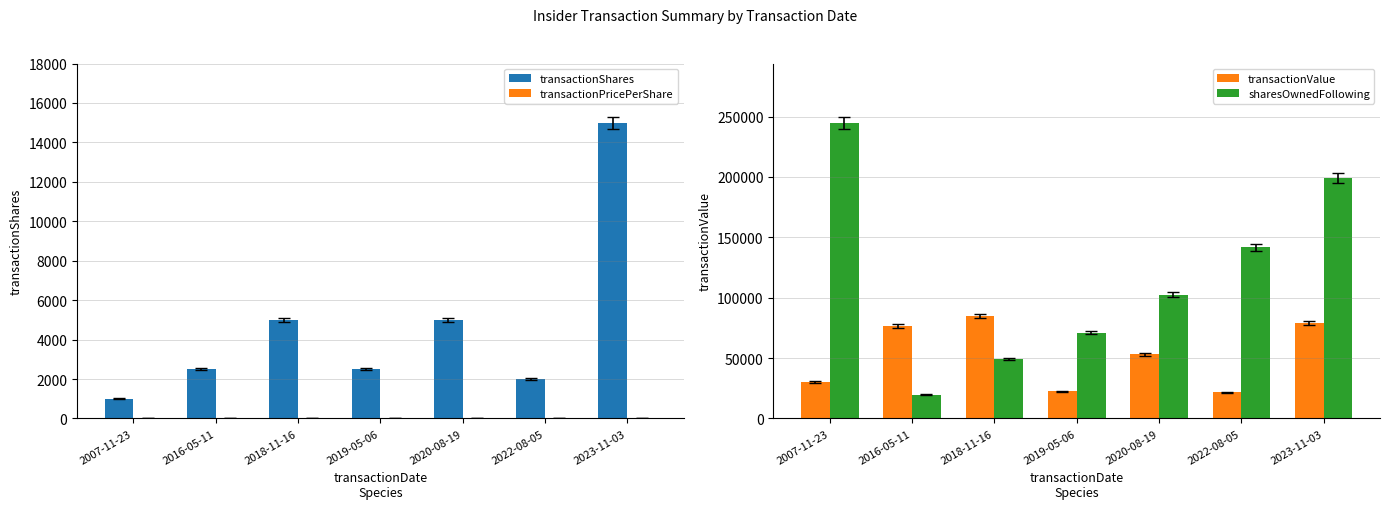

Reading left to right, what are all the values shown in this chart?

transactionShares: 1000.0	2500.0	5000.0	2500.0	5000.0	2000.0	15000.0
transactionPricePerShare: 30.4	30.7	16.9	9.1	10.6	10.9	5.3
transactionValue: 30350.0	76775.0	84700.0	22700.0	53000.0	21760.0	78870.0
sharesOwnedFollowing: 244920.0	19820.0	49455.0	71068.0	102460.0	141768.0	199286.0